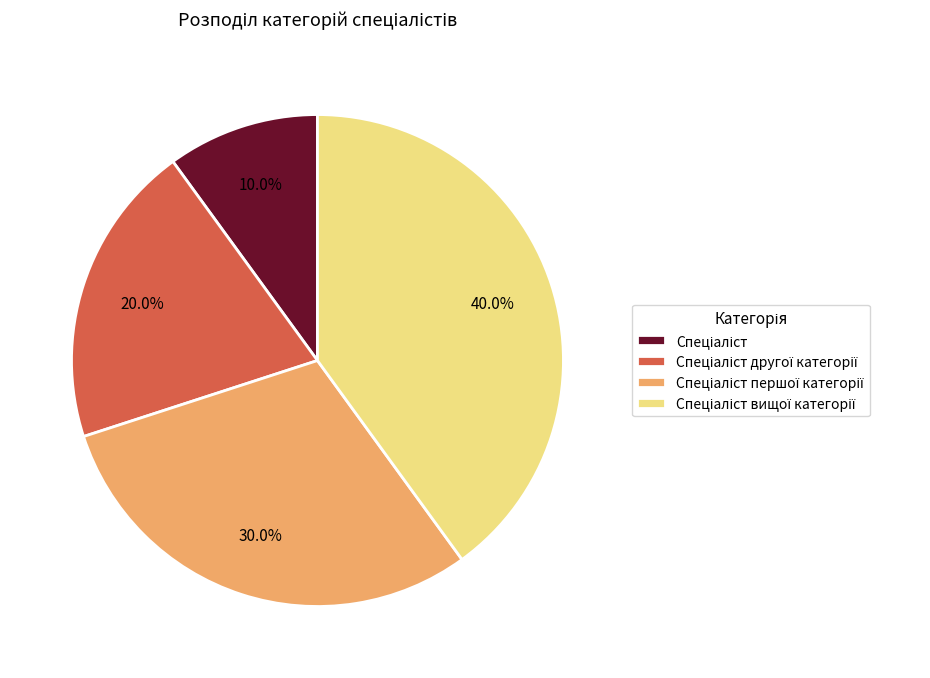

Is there a majority slice in this chart?

No